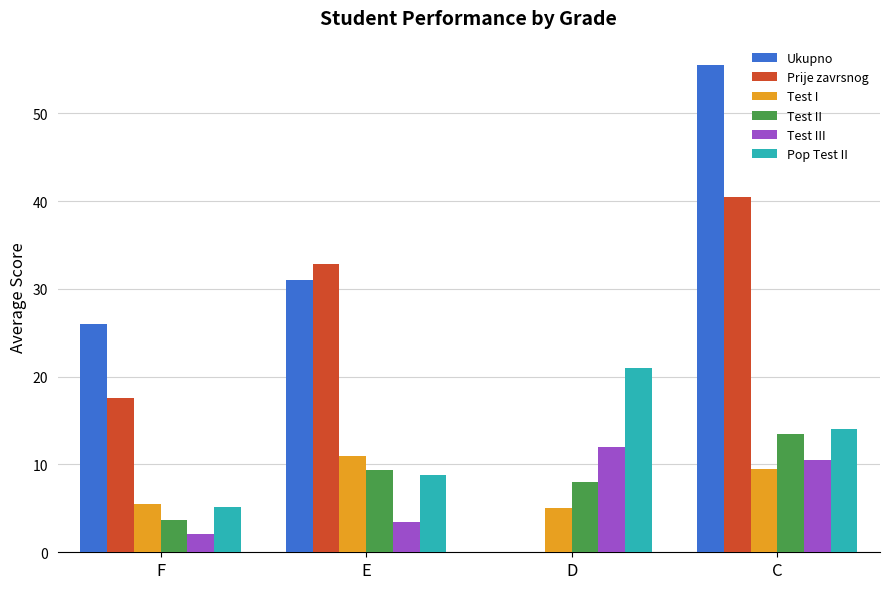

At which label is Test I closest to 8?

C